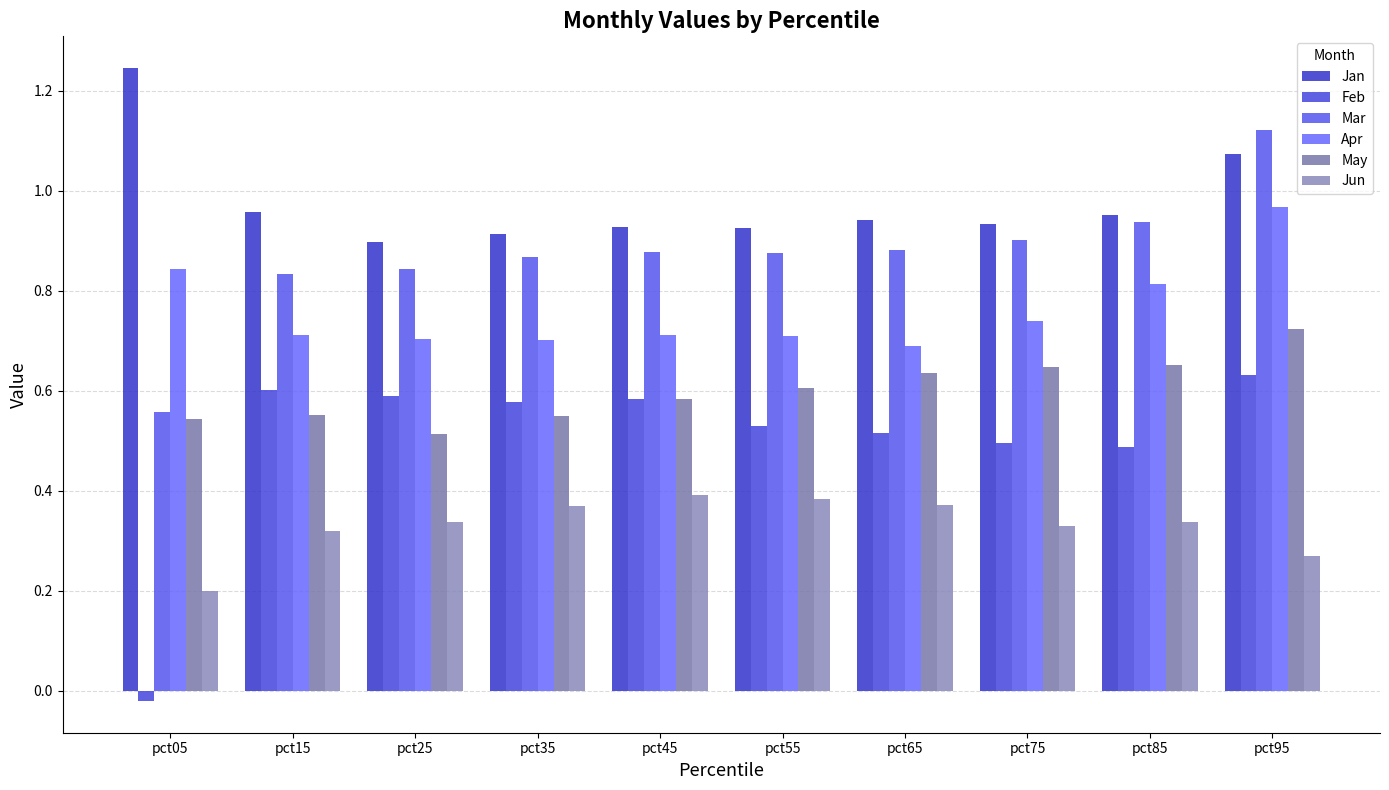

Which category has the highest value across all series?

pct05